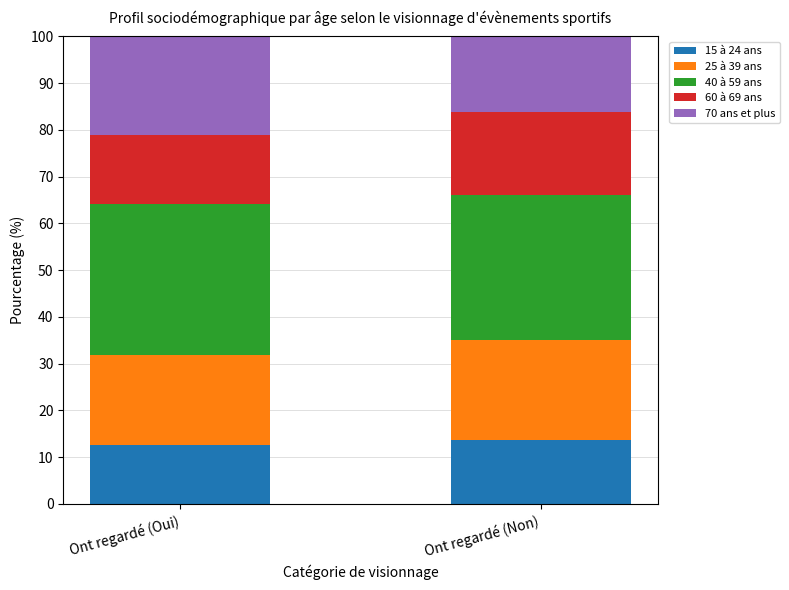

What is the lowest value of the 15 à 24 ans series?

12.6